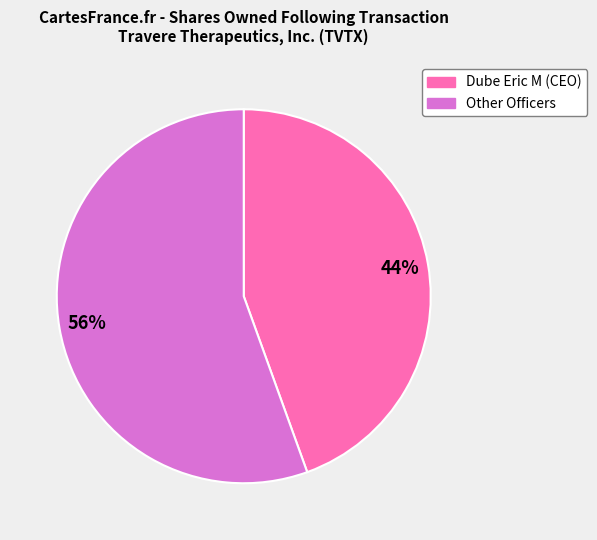

Count the number of slices in the pie.

2